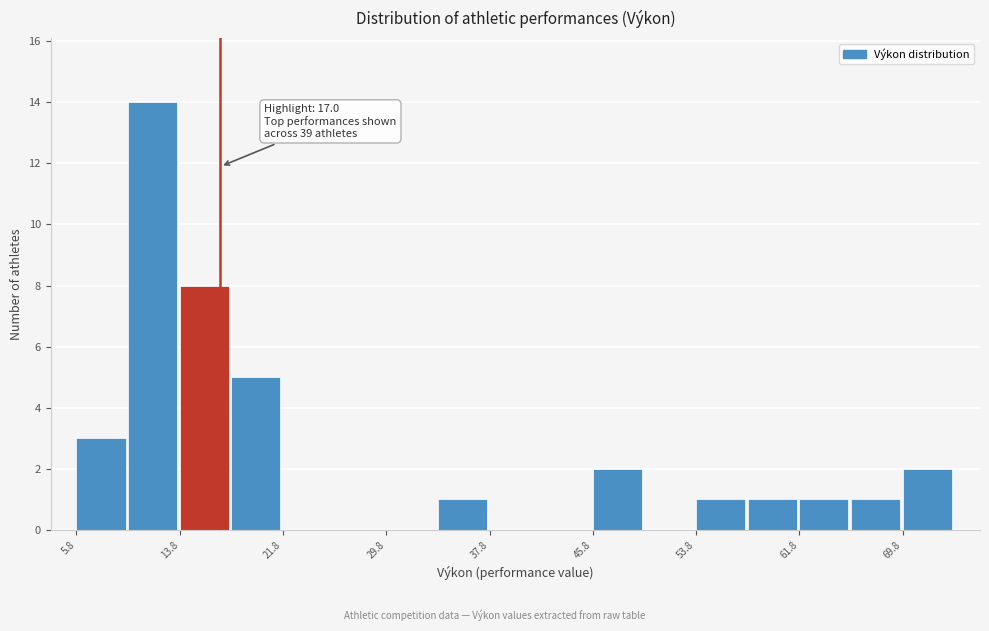

Around what value on the x-axis is the tallest bar? Give the approximate position of its centre, as read against the axis.

12